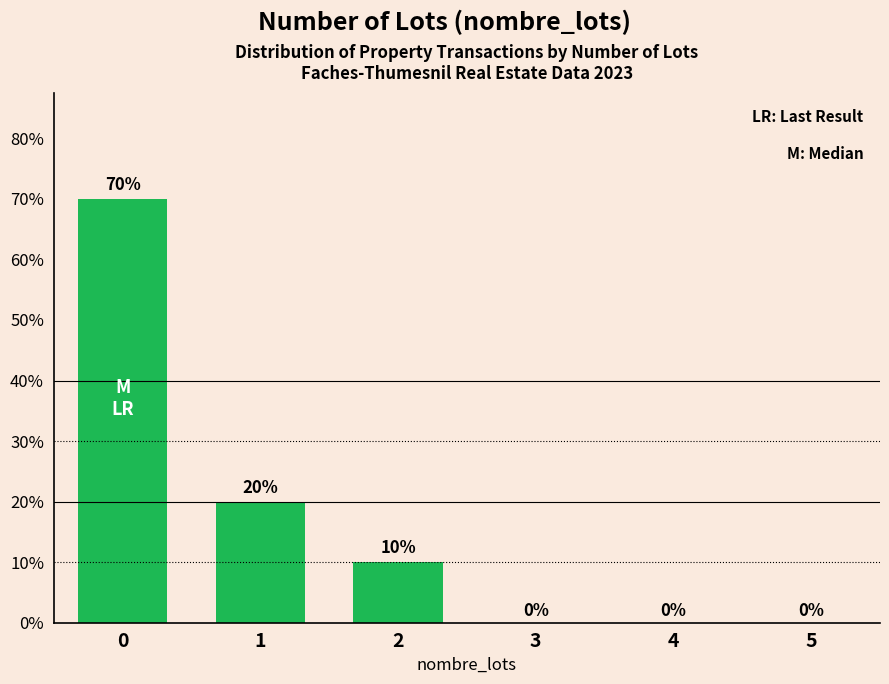

Reading left to right, what are all the values shown in this chart?

70	20	10	0	0	0